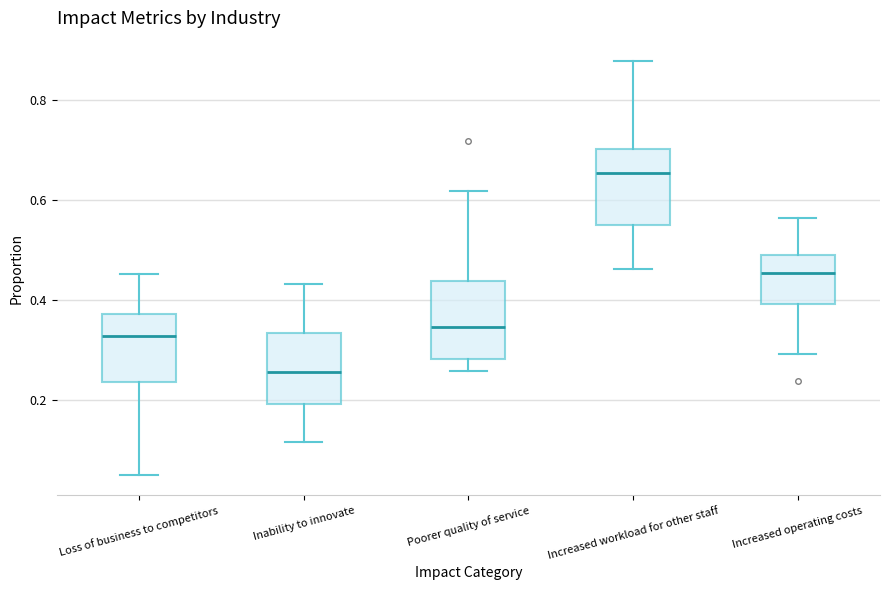

Reading left to right, read every box against the y-axis: the position of its median line, the range the box covers, and the ends of its whiskers. The values are not printed on the chart, so give them approximately, as read against the axis.

Loss of business to competitors: median 0.32, box 0.24 to 0.38, whiskers 0.04 to 0.46
Inability to innovate: median 0.26, box 0.20 to 0.34, whiskers 0.12 to 0.44
Poorer quality of service: median 0.34, box 0.28 to 0.44, whiskers 0.26 to 0.62
Increased workload for other staff: median 0.66, box 0.54 to 0.70, whiskers 0.46 to 0.88
Increased operating costs: median 0.46, box 0.40 to 0.48, whiskers 0.30 to 0.56